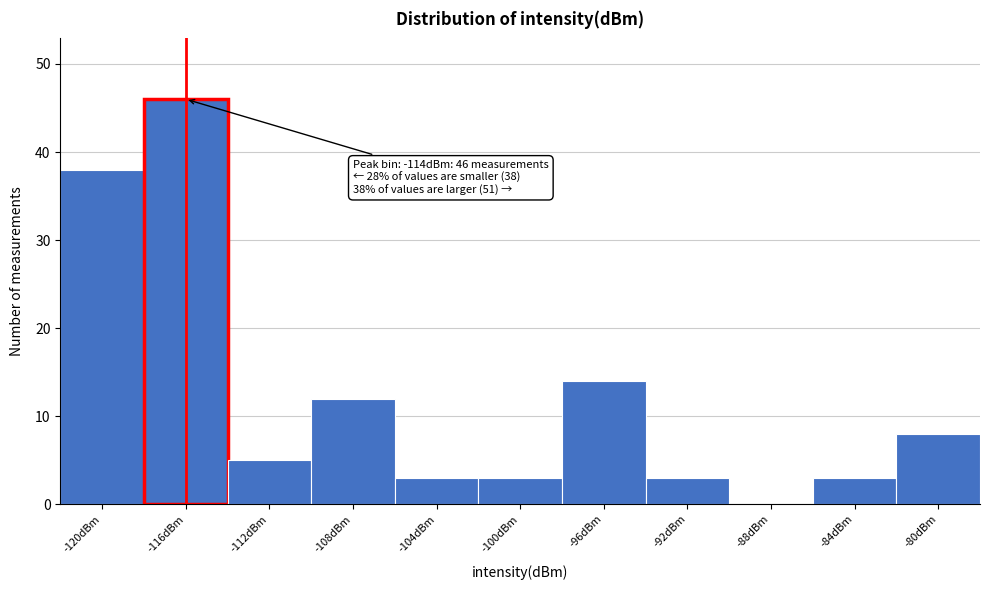

Reading left to right, list all the values displayed in this chart.

-120dBm=38	-116dBm=46	-112dBm=5	-108dBm=12	-104dBm=3	-100dBm=3	-96dBm=14	-92dBm=3	-88dBm=0	-84dBm=3	-80dBm=8